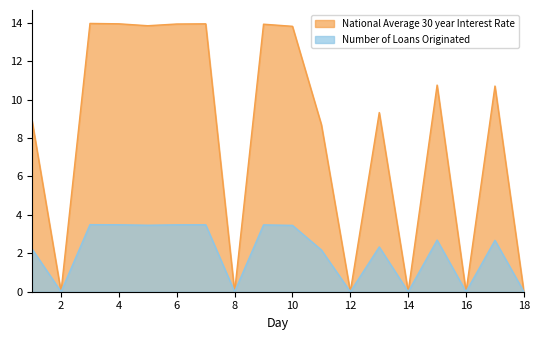

What is the highest value of the Number of Loans Originated series?

3.5